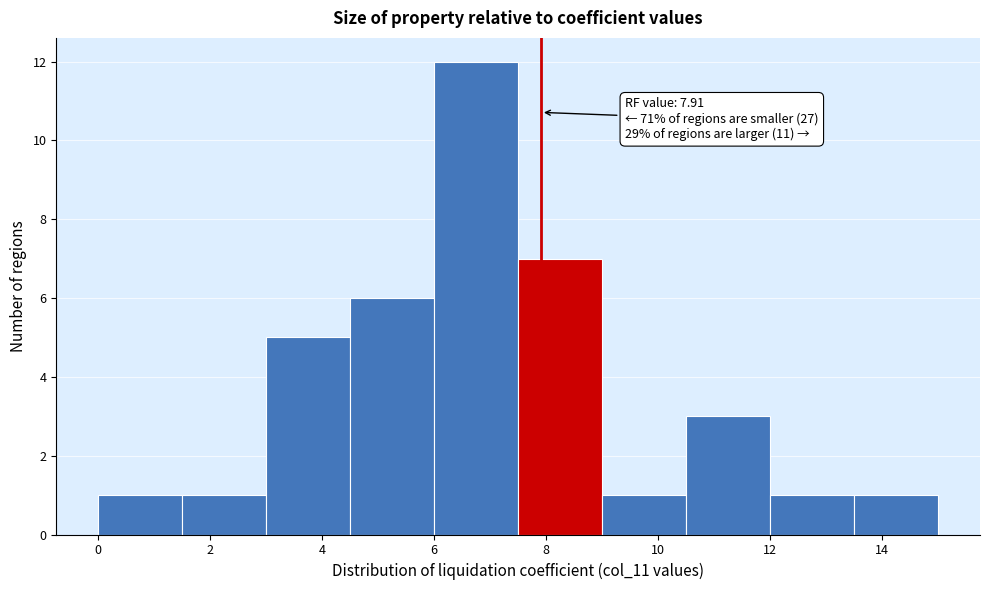

Which range on the x-axis has the tallest bar?

6.0 to 7.5